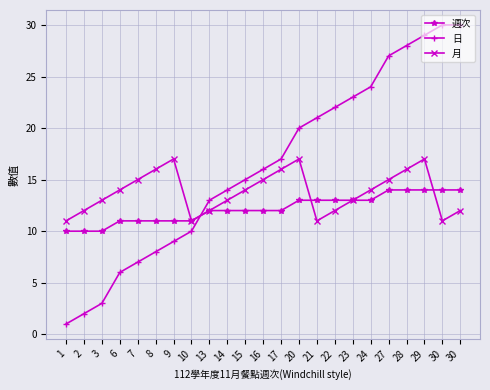

Is it true that 週次 equals 13 at 21?

True